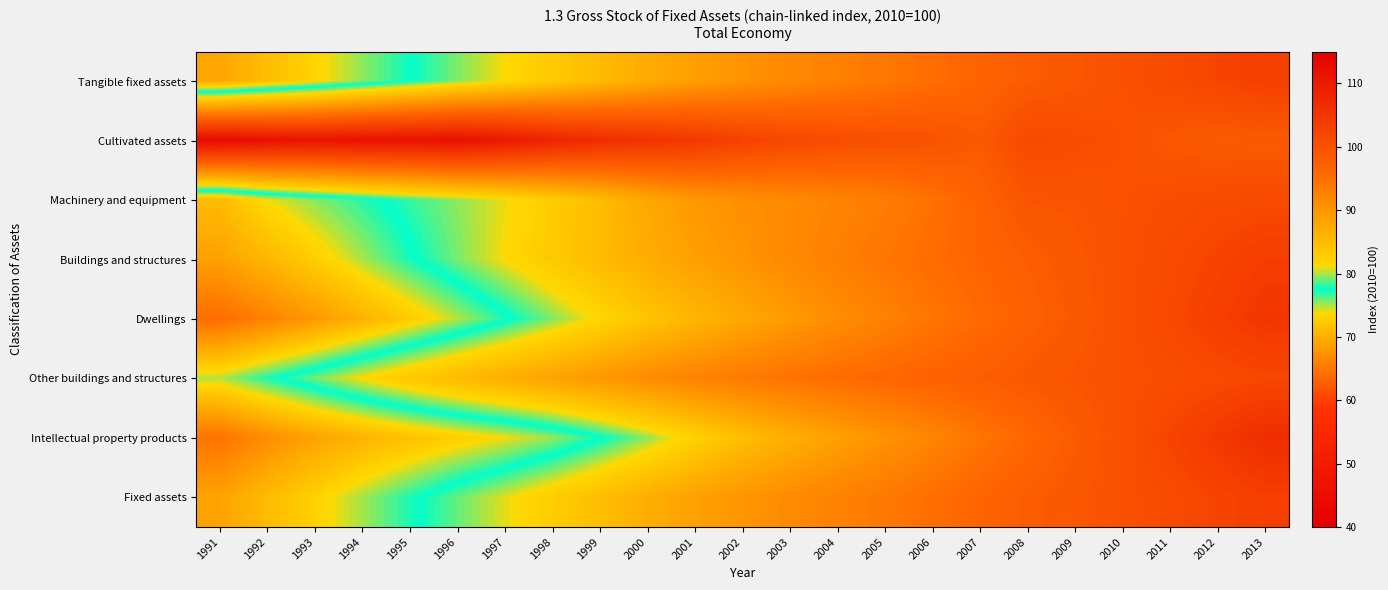

Between 1998 and 2011, which is larger?

2011